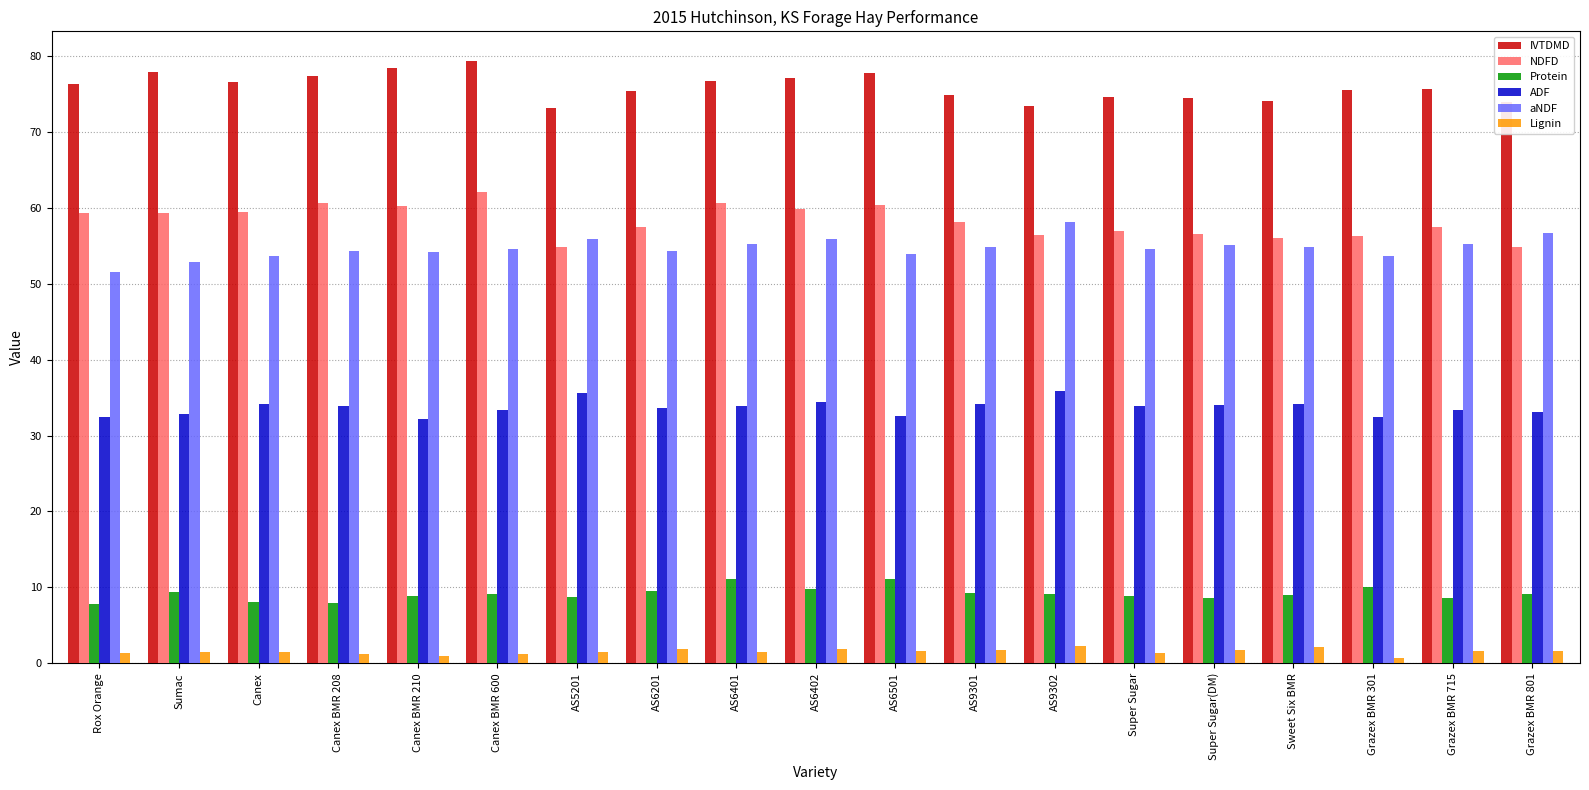

Read the aNDF value at AS6401.

55.2